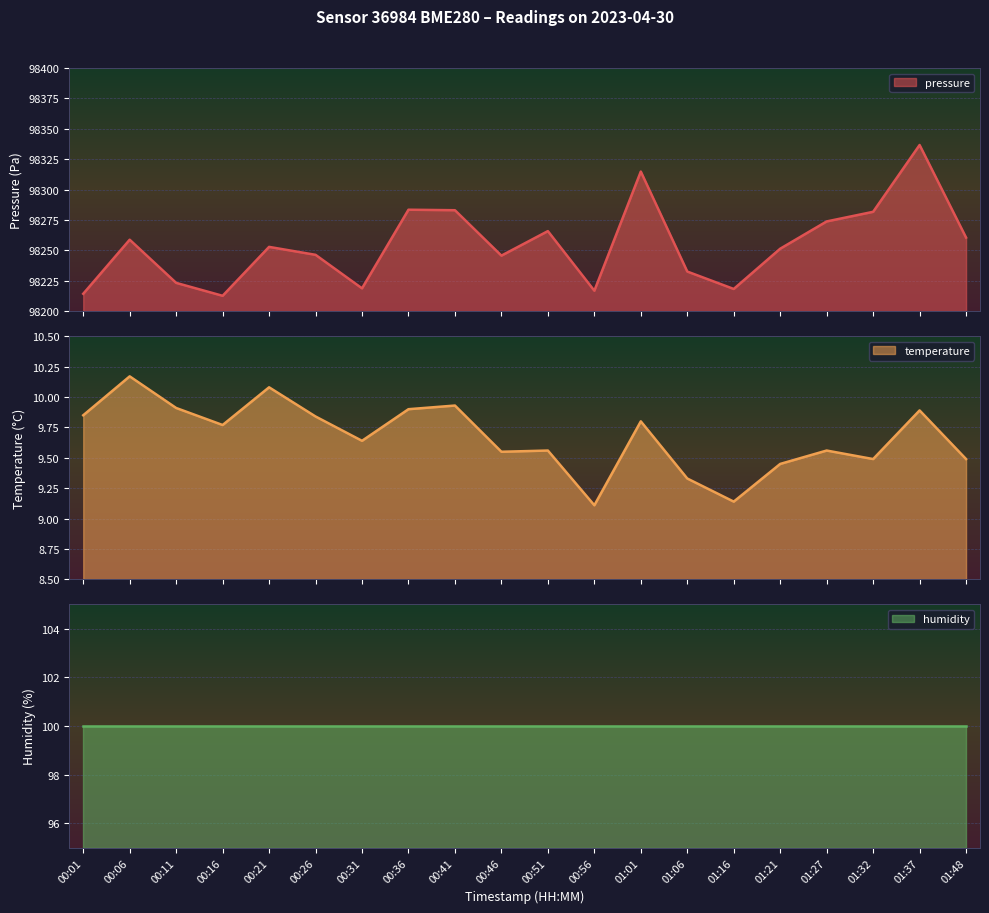

What is the difference between the pressure values at 00:21 and 00:16?

40.2